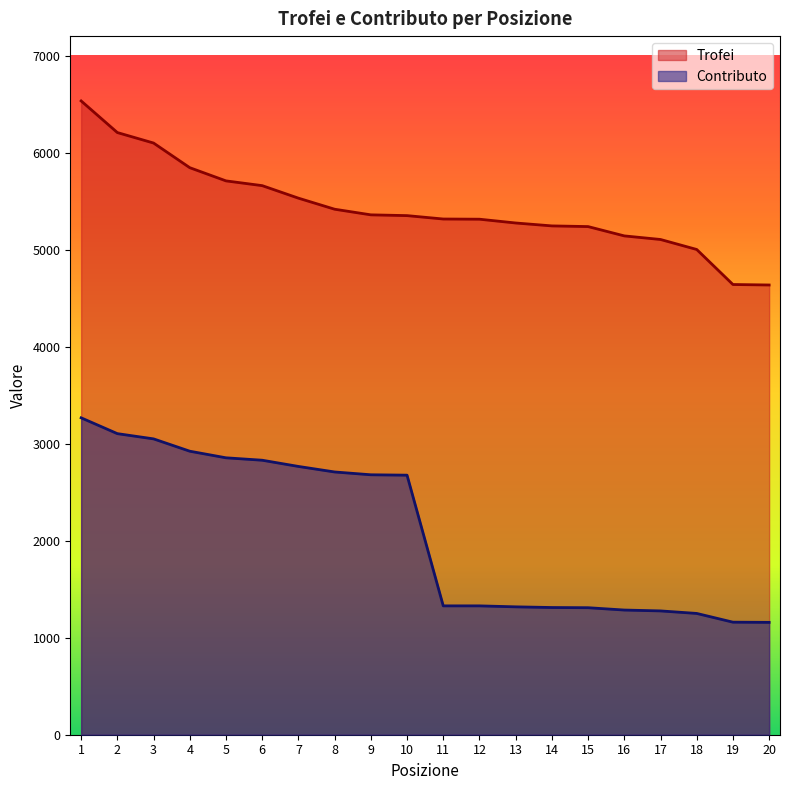

True or false: Trofei and Contributo cross at least once.

False